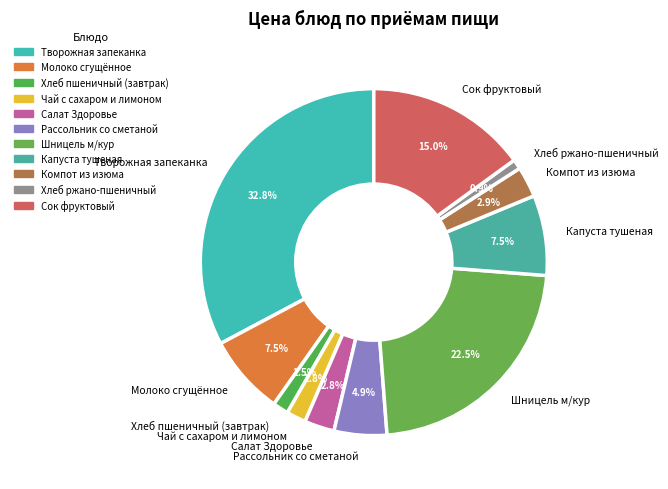

Which category has the biggest portion of the pie?

Творожная запеканка